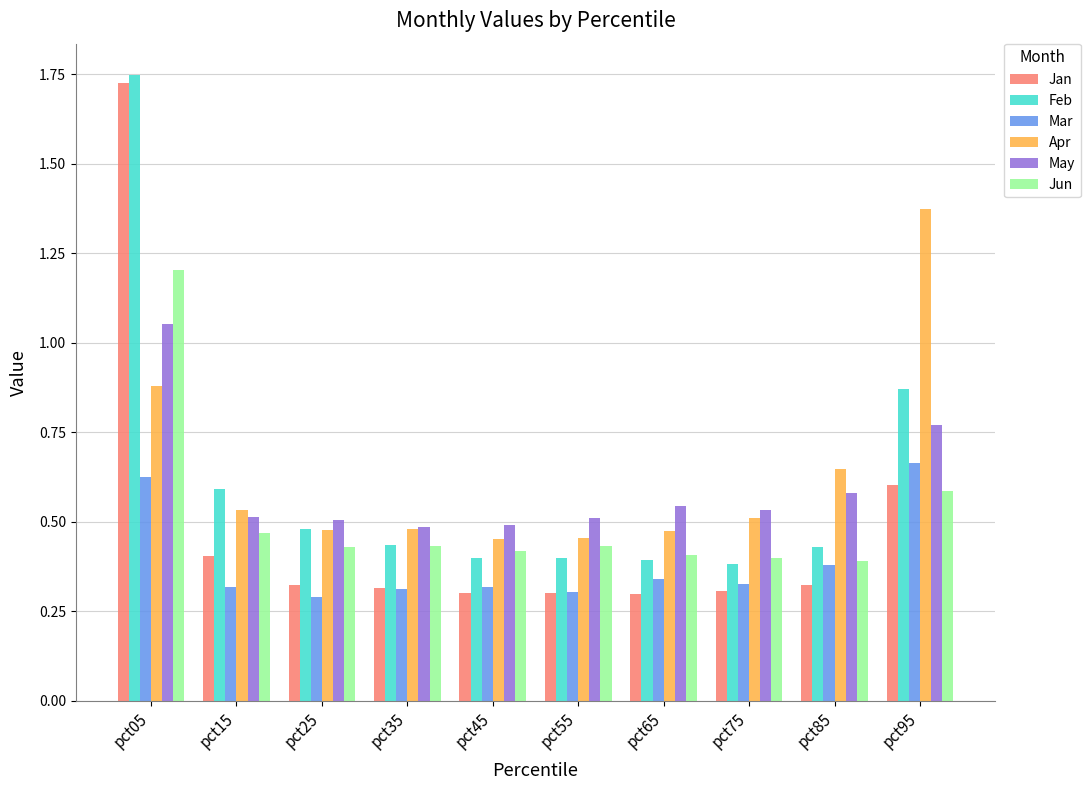

How many bars are there in total?

60